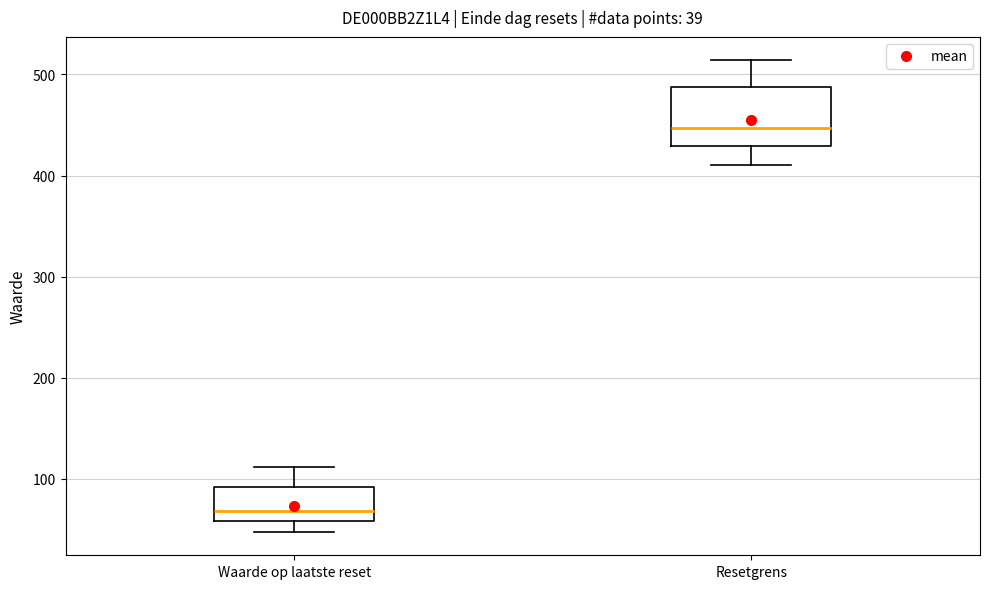

Which box's median line is the lowest?

Waarde op laatste reset